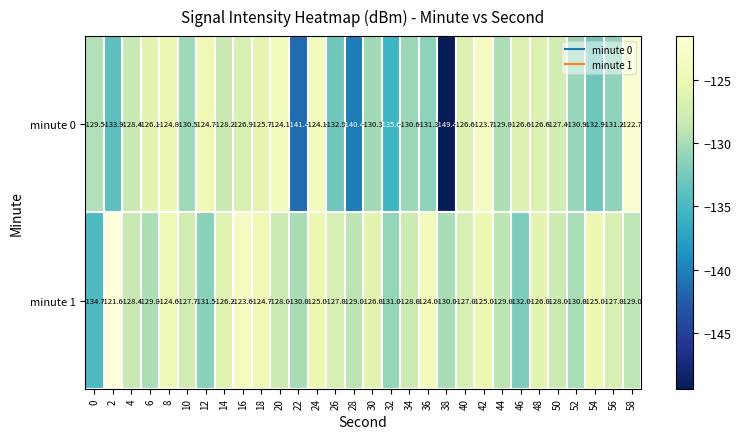

What is the difference between the maximum and minimum values in the minute 0 series?

26.7